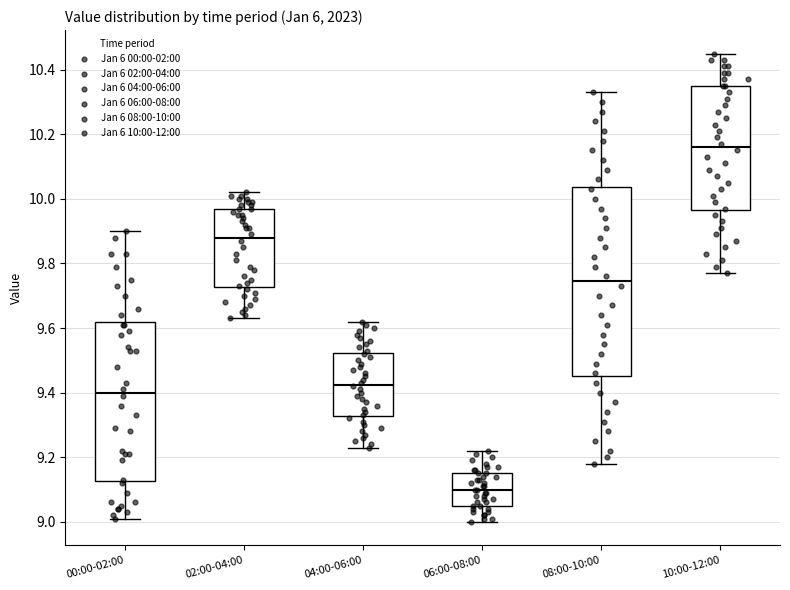

Reading left to right, transcribe this box plot: for each box, give where its median line is, the range the box spans, and where its two whiskers end, as read against the y-axis. The values are not printed on the chart, so give them approximately, as read against the axis.

00:00-02:00: median 9.40, box 9.12 to 9.62, whiskers 9.02 to 9.90
02:00-04:00: median 9.88, box 9.72 to 9.98, whiskers 9.64 to 10.02
04:00-06:00: median 9.42, box 9.32 to 9.52, whiskers 9.24 to 9.62
06:00-08:00: median 9.10, box 9.06 to 9.16, whiskers 9.00 to 9.22
08:00-10:00: median 9.74, box 9.46 to 10.04, whiskers 9.18 to 10.34
10:00-12:00: median 10.16, box 9.96 to 10.36, whiskers 9.78 to 10.46